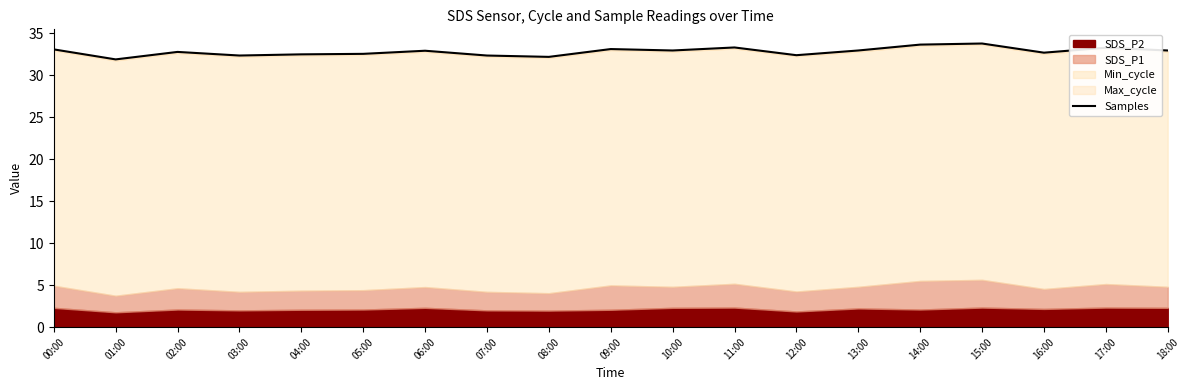

What is the label of the 6th point from the right?

13:00